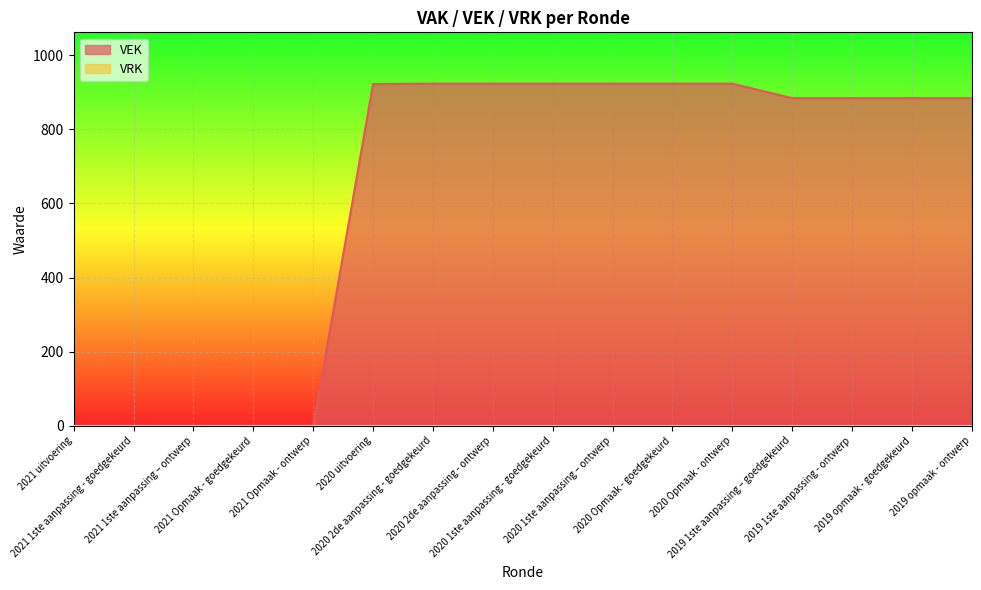

Where does the data first go above 884?

2020 uitvoering